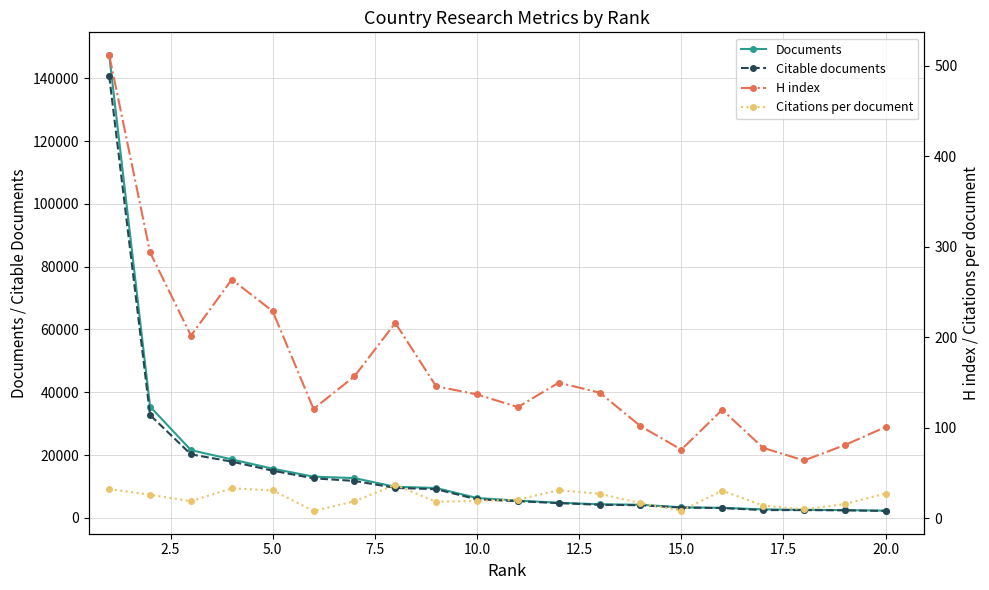

Reading left to right, what are all the values shown in this chart?

Documents: 147390.0	35437.0	21548.0	18611.0	15641.0	13110.0	12645.0	9884.0	9487.0	6306.0	5465.0	4801.0	4304.0	4162.0	3342.0	3180.0	2687.0	2546.0	2443.0	2264.0
Citable documents: 140757.0	32736.0	20214.0	17898.0	15005.0	12573.0	11751.0	9527.0	9112.0	5896.0	5291.0	4671.0	4151.0	4010.0	3250.0	3107.0	2462.0	2454.0	2385.0	2187.0
H index: 512.0	294.0	202.0	264.0	229.0	121.0	157.0	216.0	146.0	137.0	123.0	150.0	139.0	102.0	76.0	120.0	78.0	64.0	81.0	101.0
Citations per document: 32.4	26.1	19.0	33.2	30.9	8.2	18.9	37.1	18.3	19.3	20.8	31.1	27.2	16.9	8.6	30.6	14.2	9.9	15.8	27.5